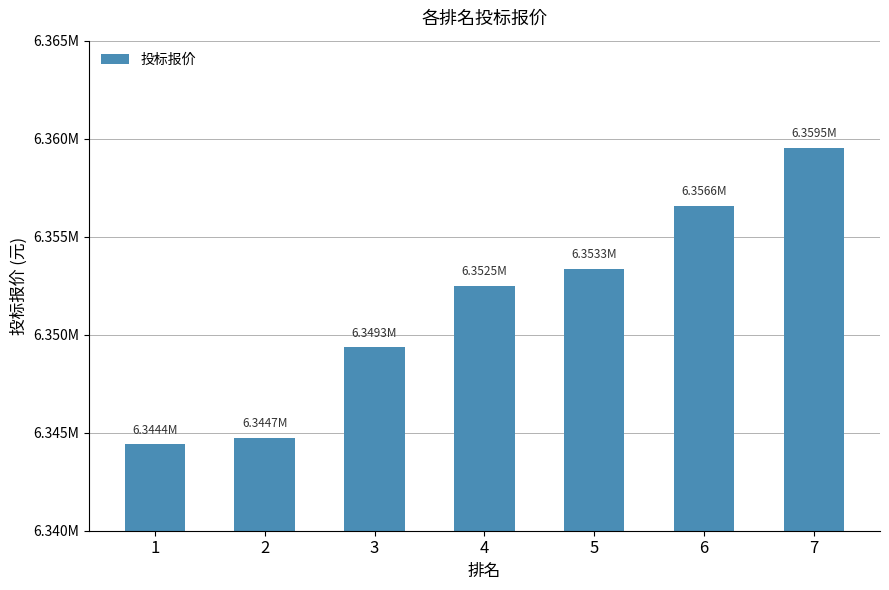

What value does the data have at 3?

6349348.7